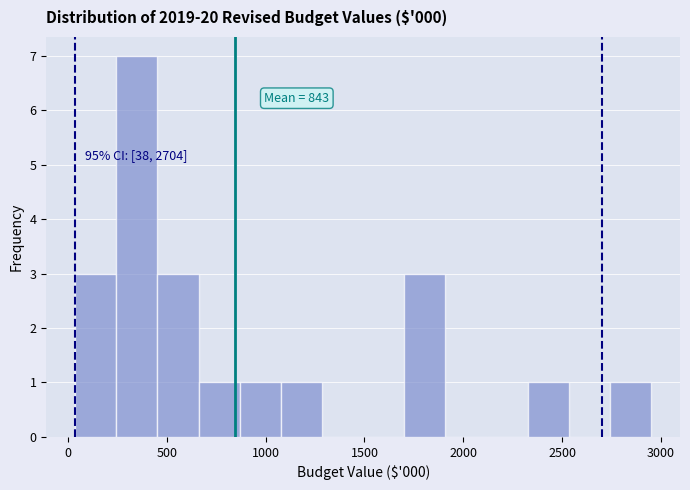

Which range on the x-axis has the tallest bar?

250 to 450